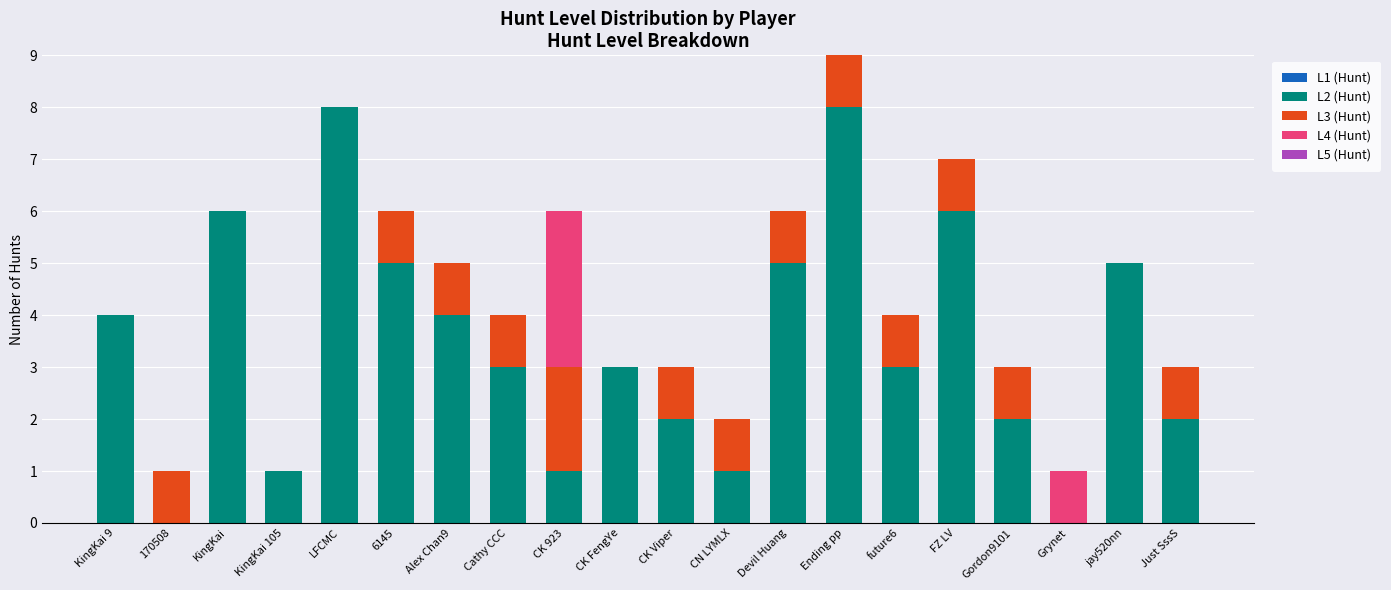

Are the bars grouped side by side (vs. stacked)?

No